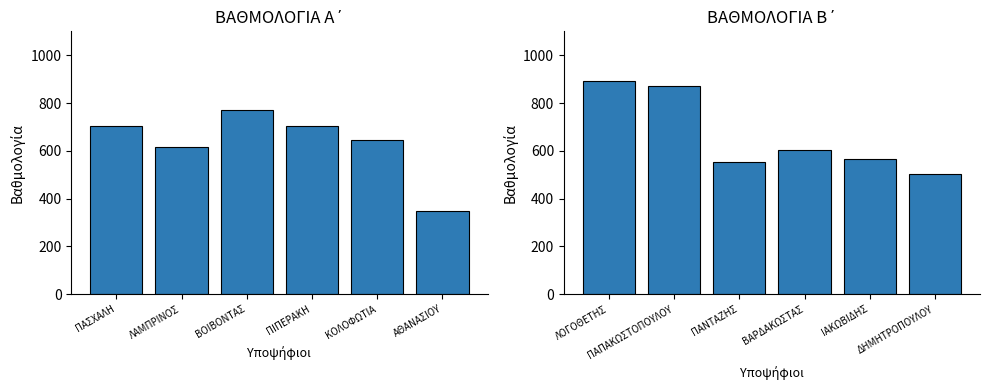

How many data points in ΒΑΘΜΟΛΟΓΙΑ Α΄ (max 1.000) are above 705?

1